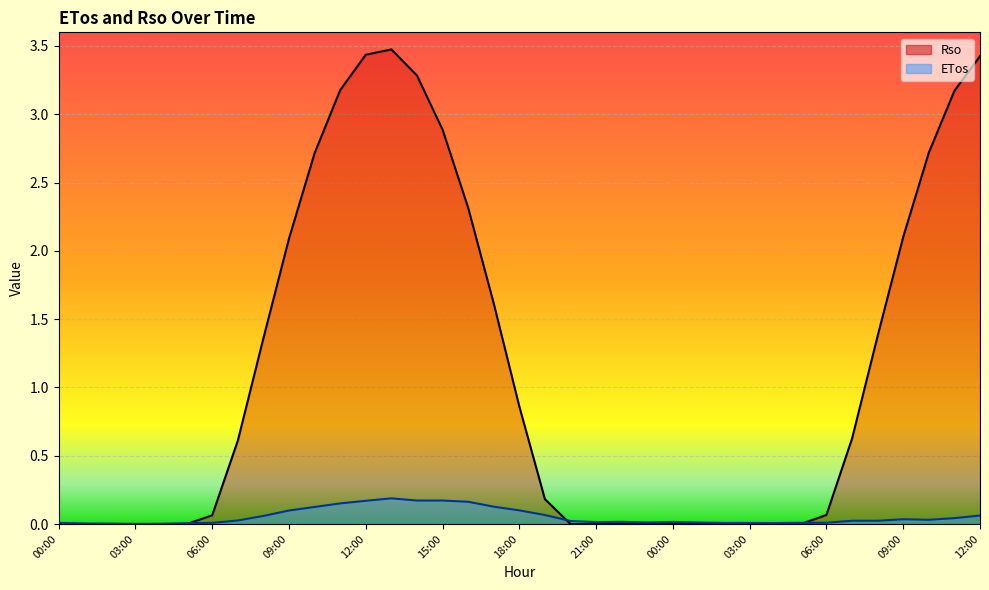

Which series has the largest total across all categories?

Rso